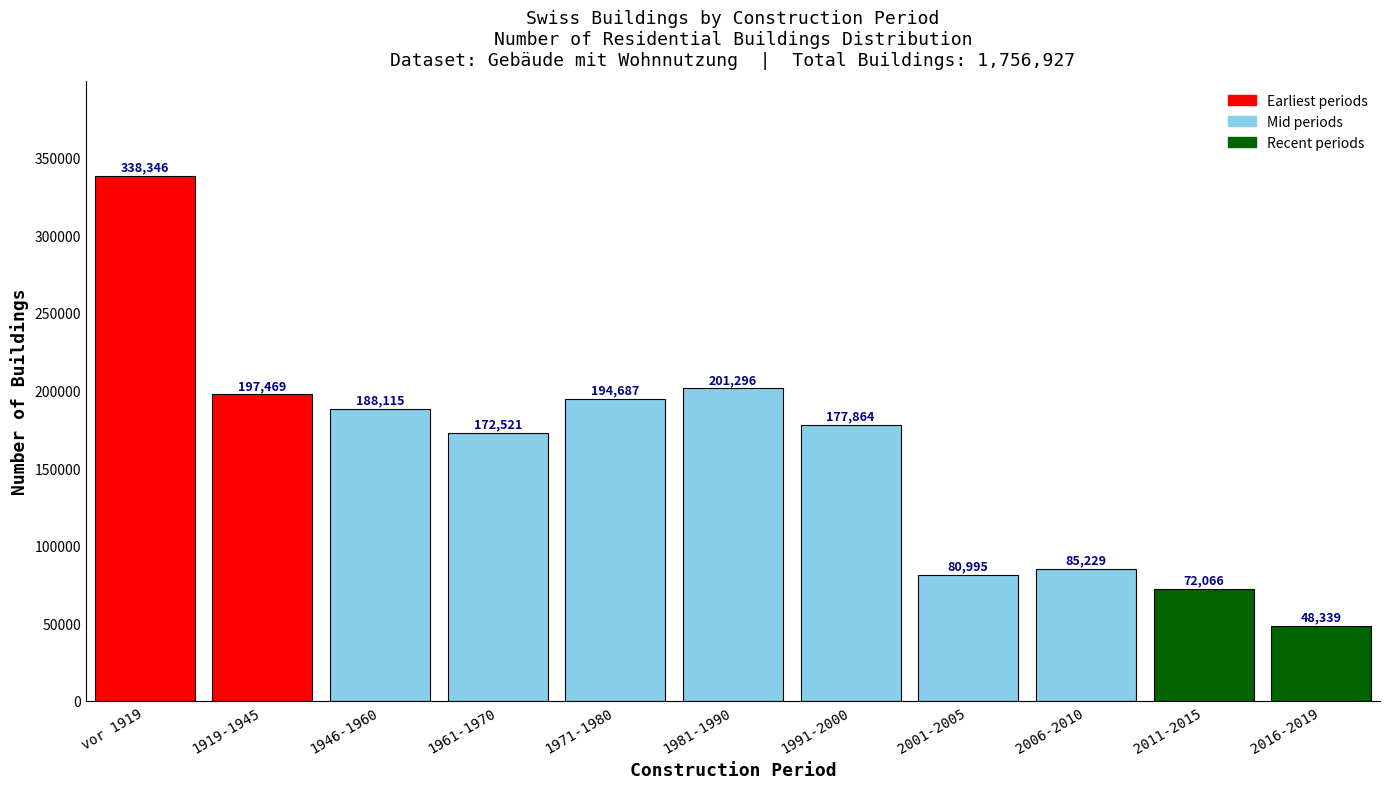

Reading left to right, extract all data points from this chart.

338346	197469	188115	172521	194687	201296	177864	80995	85229	72066	48339